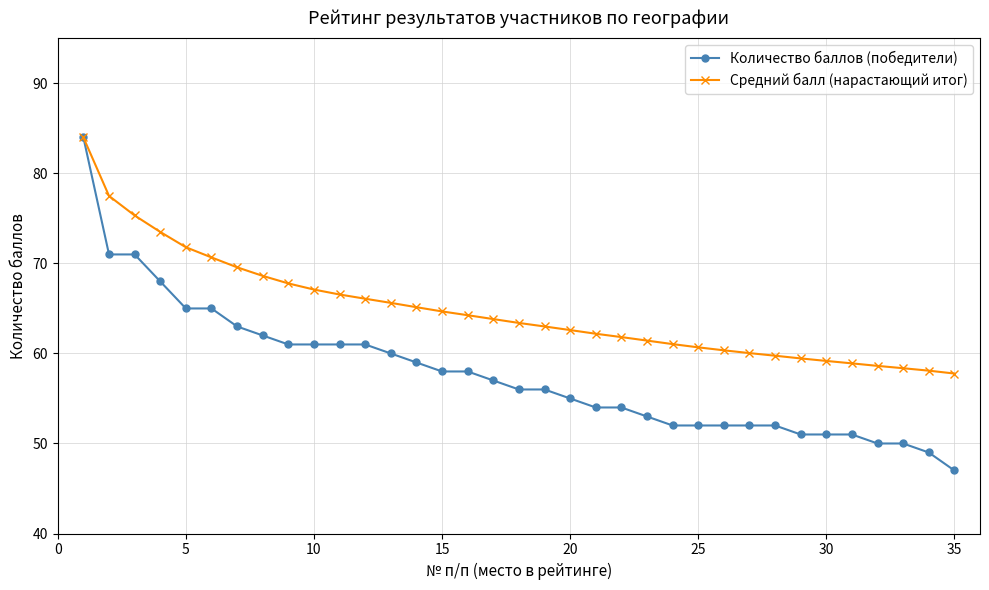

List the series in order of their overall mean, highest first.

Средний балл (нарастающий итог), Количество баллов (победители)